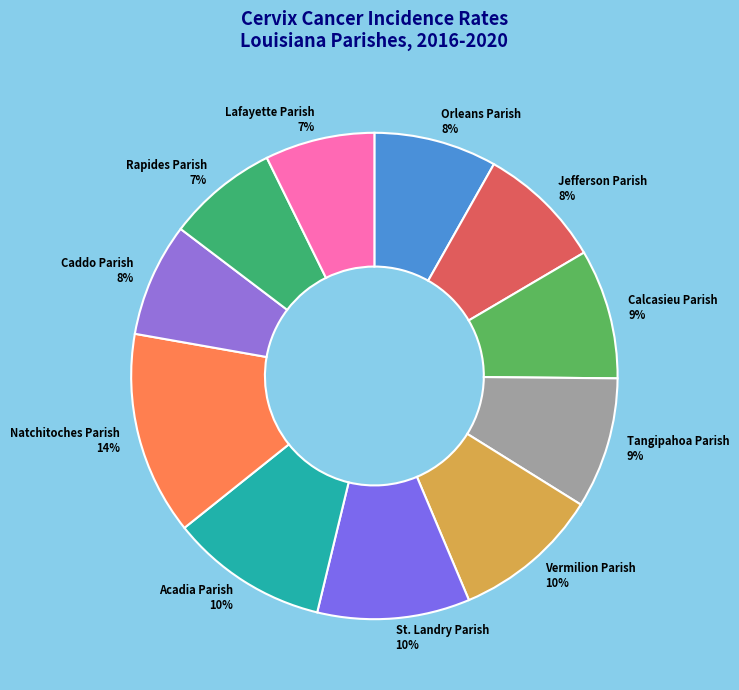

True or false: St. Landry Parish 10% accounts for 1% of the total.

False